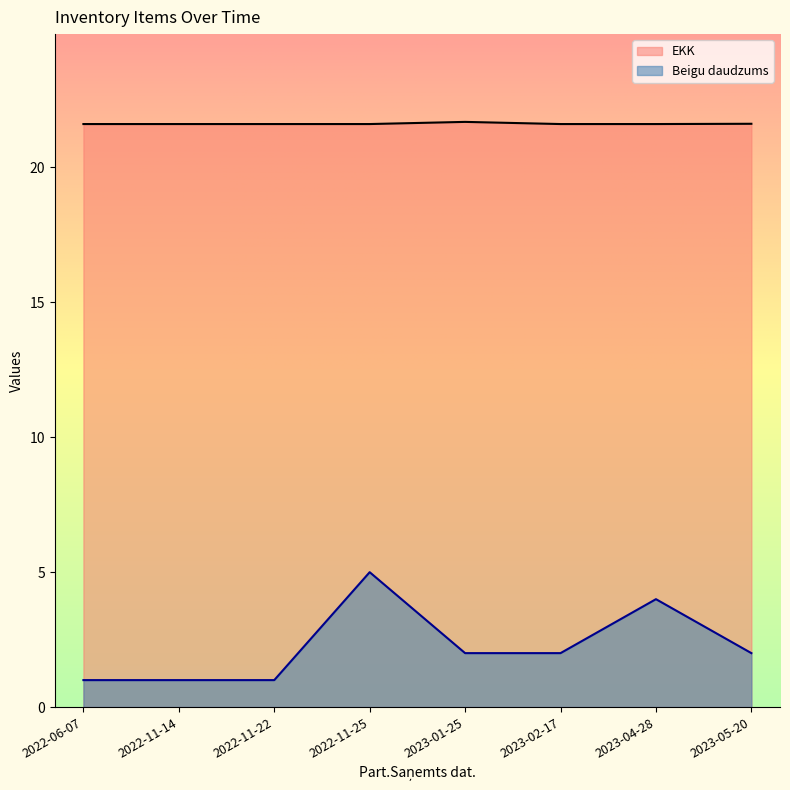

Which has a higher value, 2022-11-22 or 2023-01-25?

2023-01-25